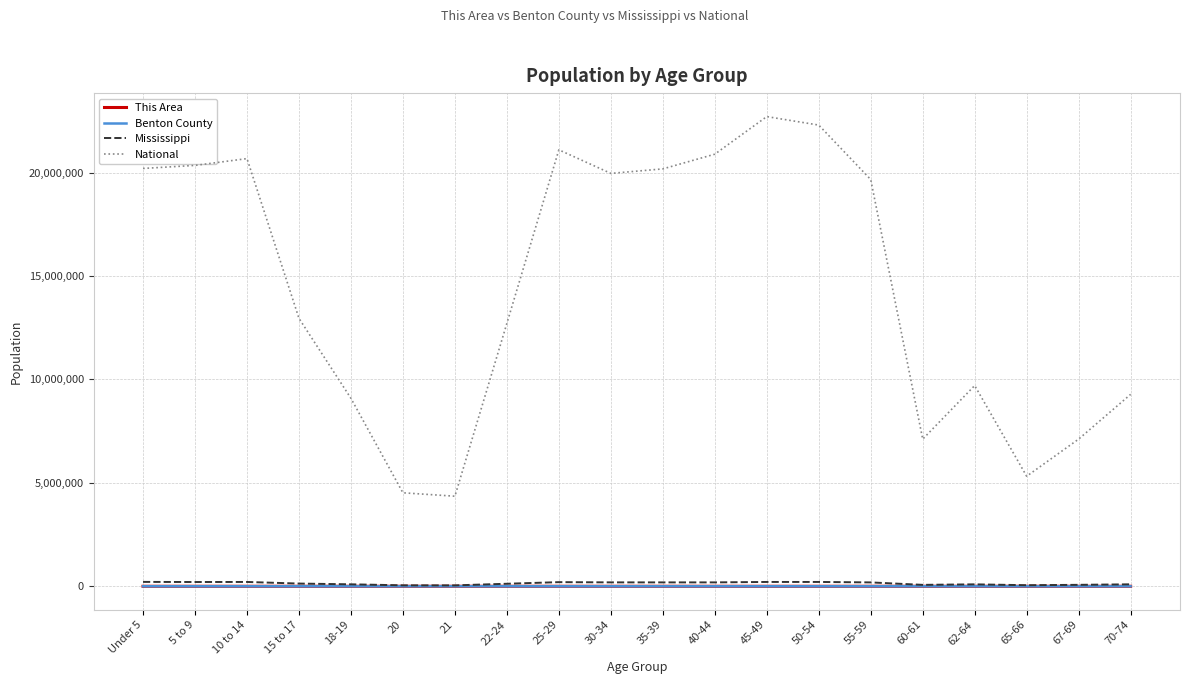

Which series has the largest total across all categories?

National